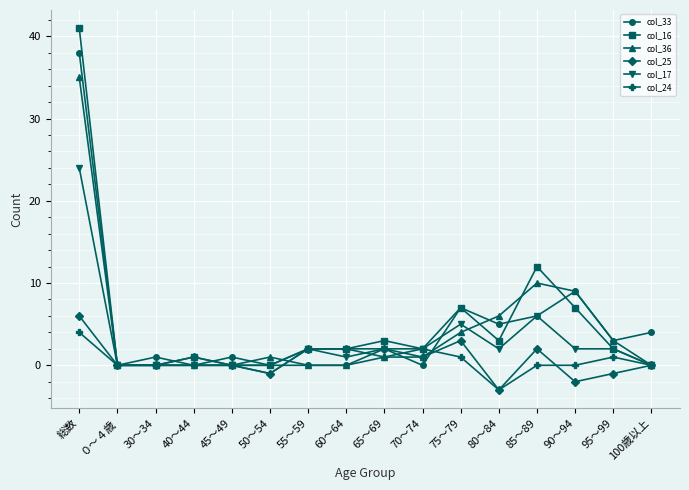

What is the maximum value shown in the chart?

41